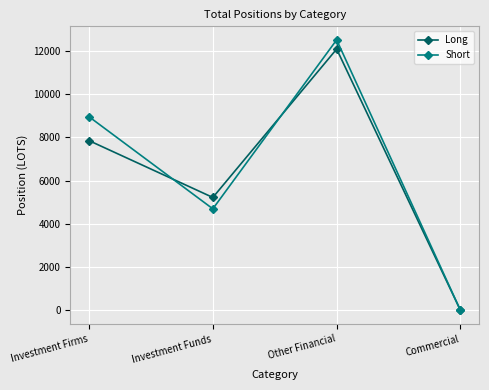

Which category has the lowest value across all series?

Commercial